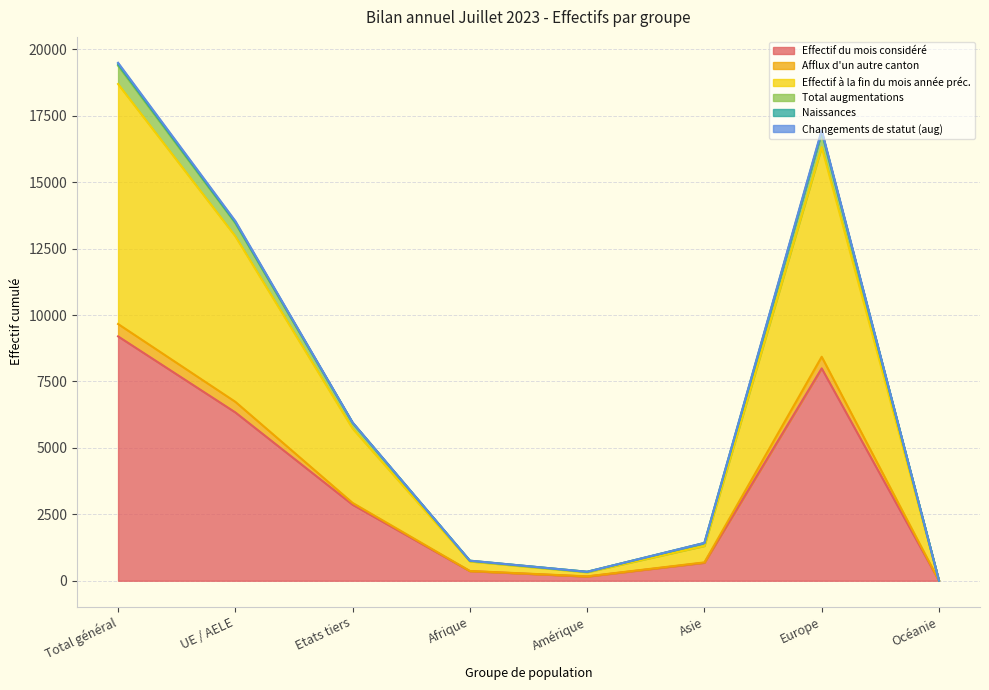

Is it true that Naissances equals 442 at Asie?

False